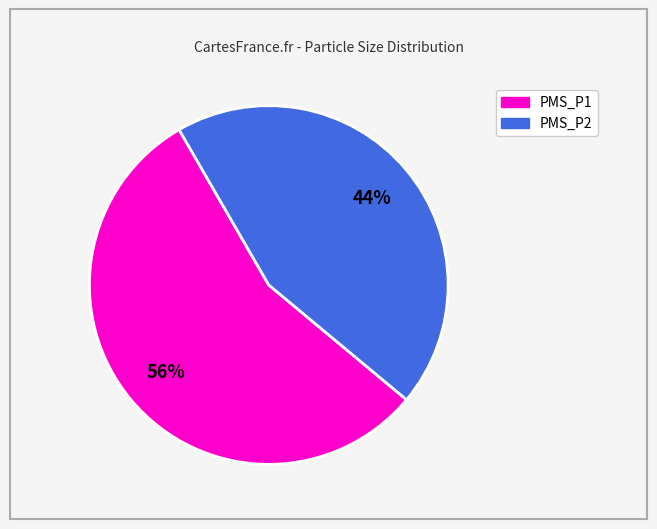

How many segments does this pie chart have?

2